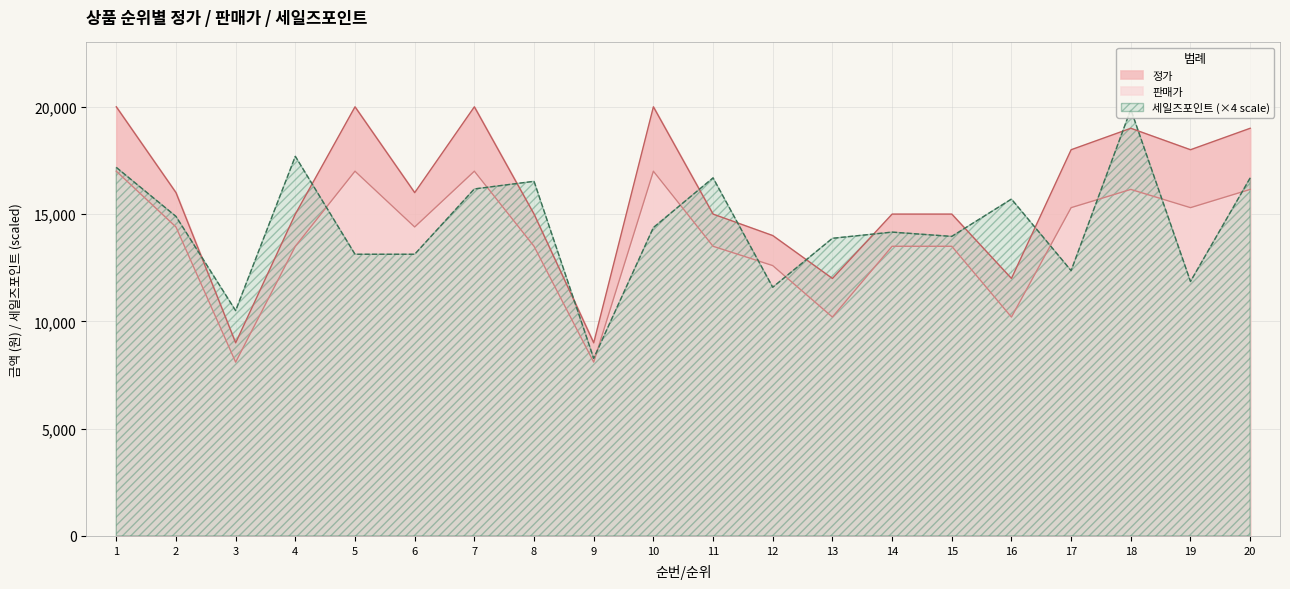

The value of 세일즈포인트 at 13 is 13872. True or false?

True